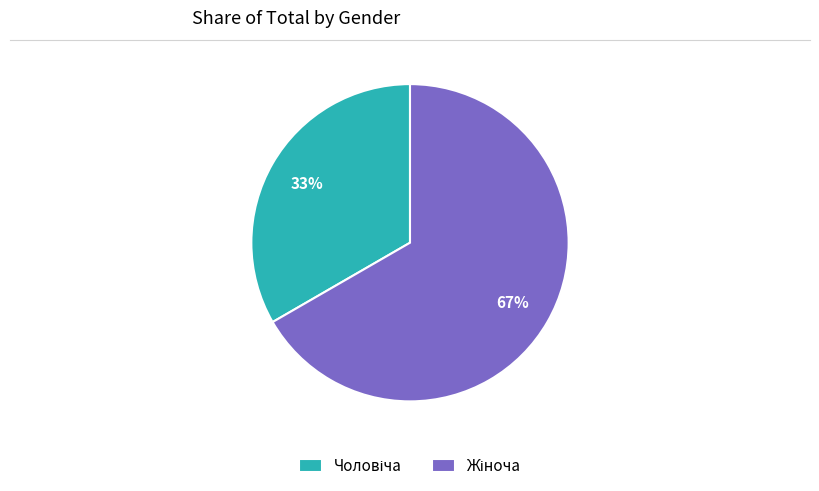

Does any single category account for the majority?

Yes